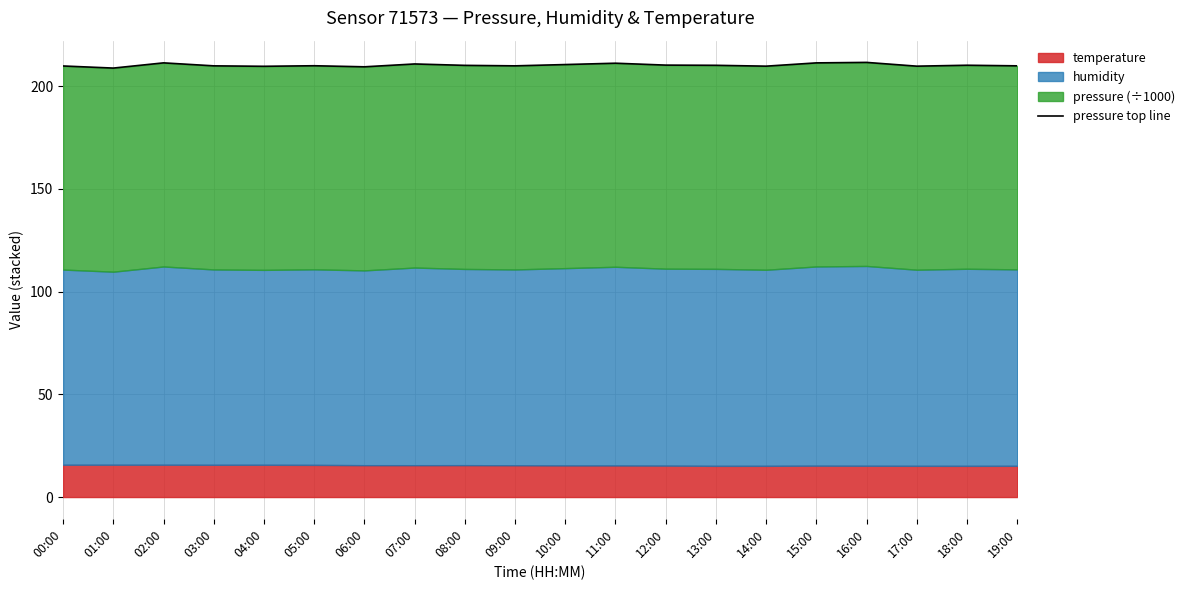

Which label corresponds to the smallest value in the chart?

01:00